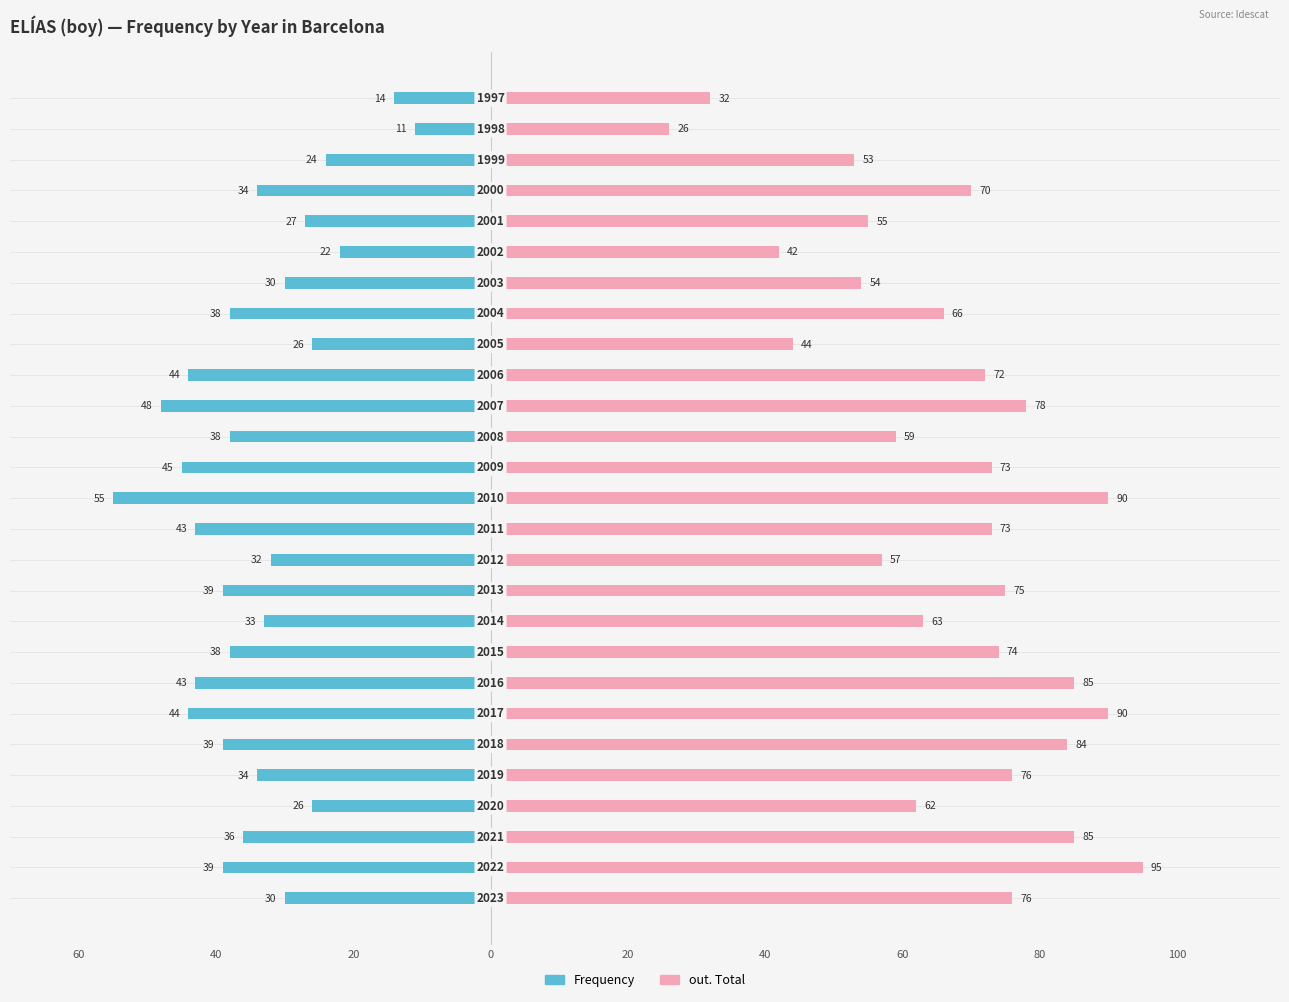

Reading right to left, list all the values displayed in this chart.

Frequency: -14	-11	-24	-34	-27	-22	-30	-38	-26	-44	-48	-38	-45	-55	-43	-32	-39	-33	-38	-43	-44	-39	-34	-26	-36	-39	-30
out. Total: 32	26	53	70	55	42	54	66	44	72	78	59	73	90	73	57	75	63	74	85	90	84	76	62	85	95	76